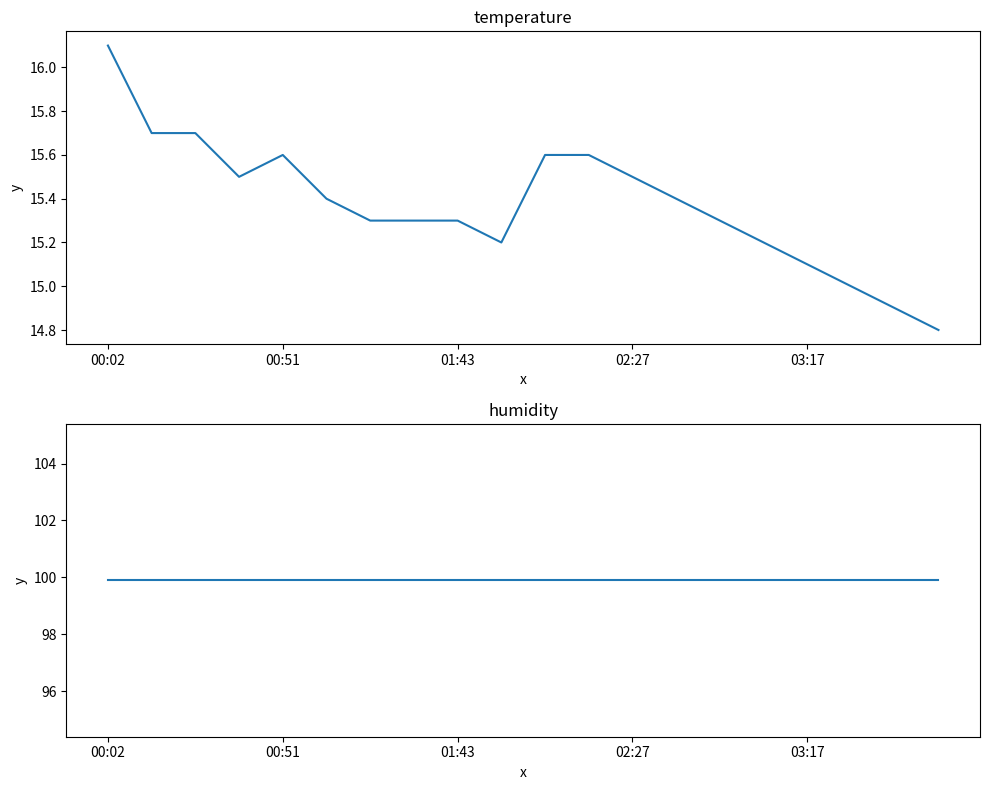

Rank the categories by humidity value from highest to lowest.

00:02, 00:51, 01:43, 02:27, 03:17, 5, 6, 7, 8, 9, 10, 11, 12, 13, 14, 15, 16, 17, 18, 19